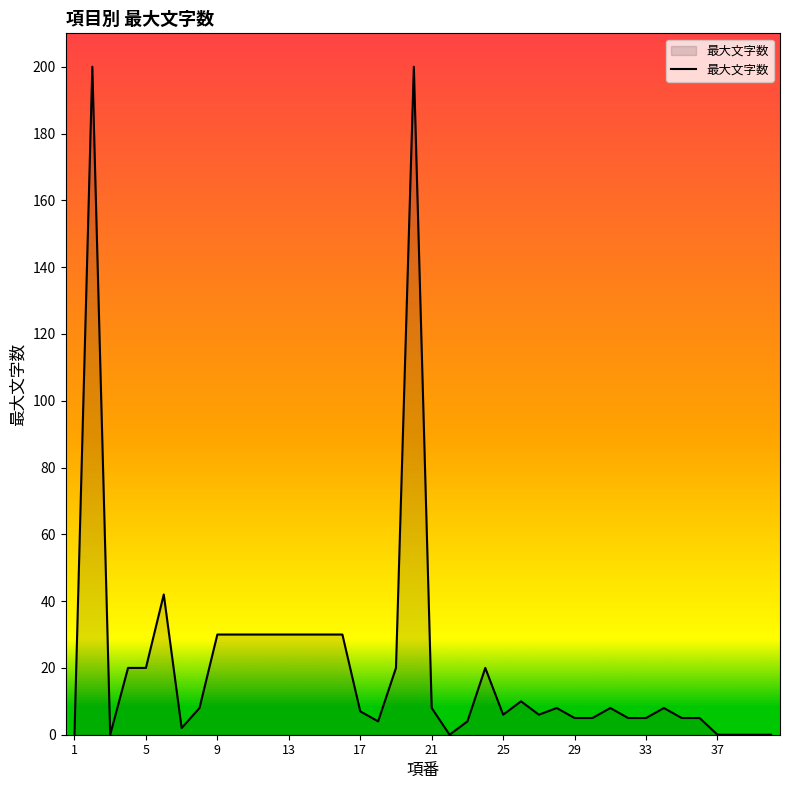

Does the chart have visible grid lines?

No